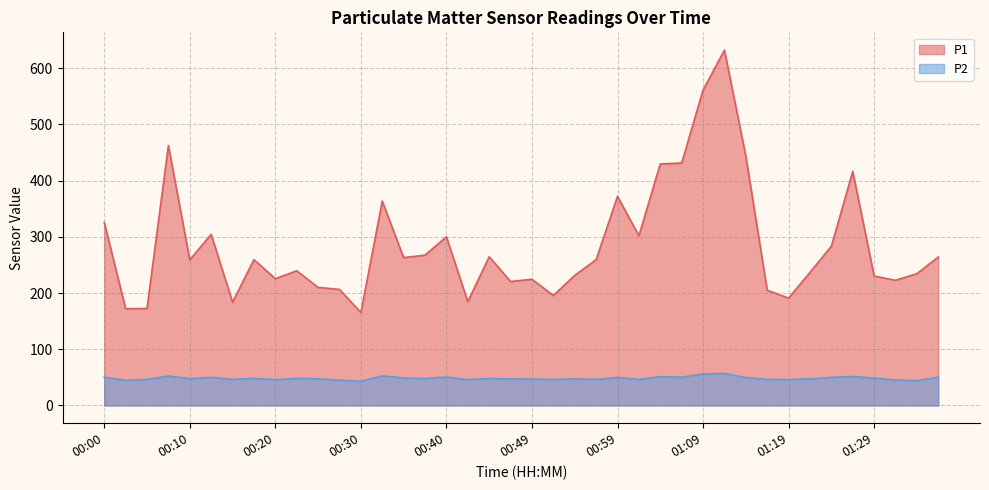

What is the total value across all series at 00:44?

312.5